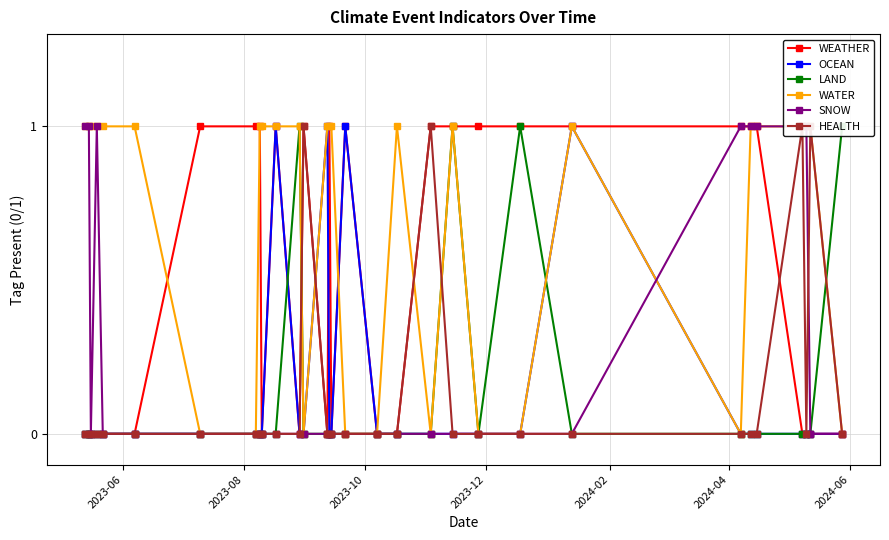

What are all the series names shown in the legend?

WEATHER, OCEAN, LAND, WATER, SNOW, HEALTH